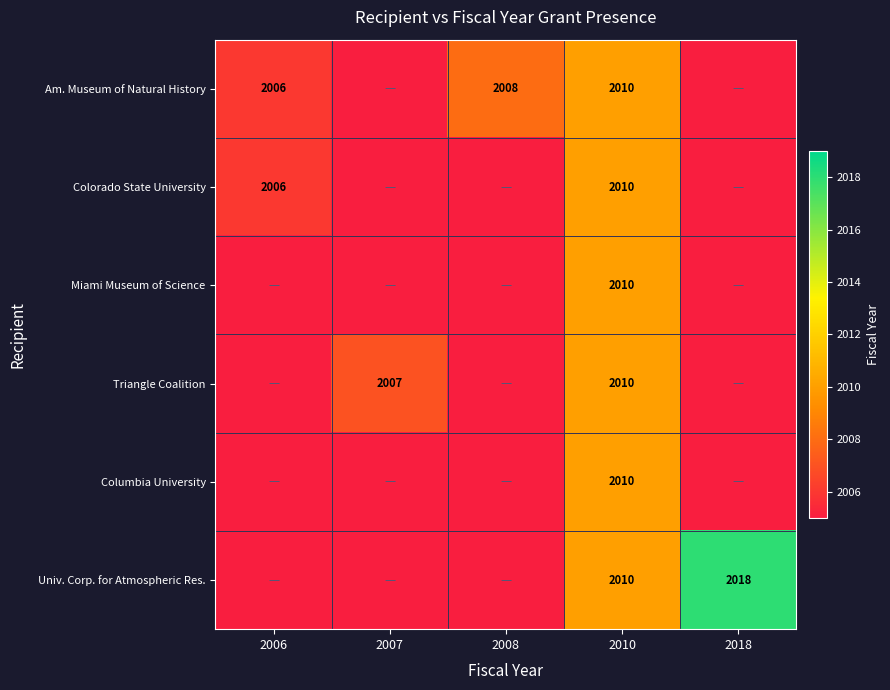

The value of Am. Museum of Natural History at 2008 is 2008. True or false?

True